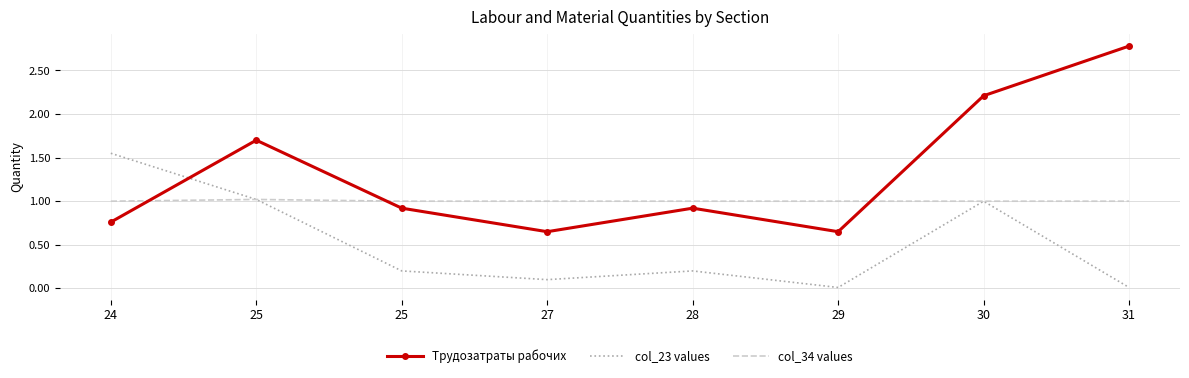

What are all the series names shown in the legend?

Трудозатраты рабочих, col_23 values, col_34 values